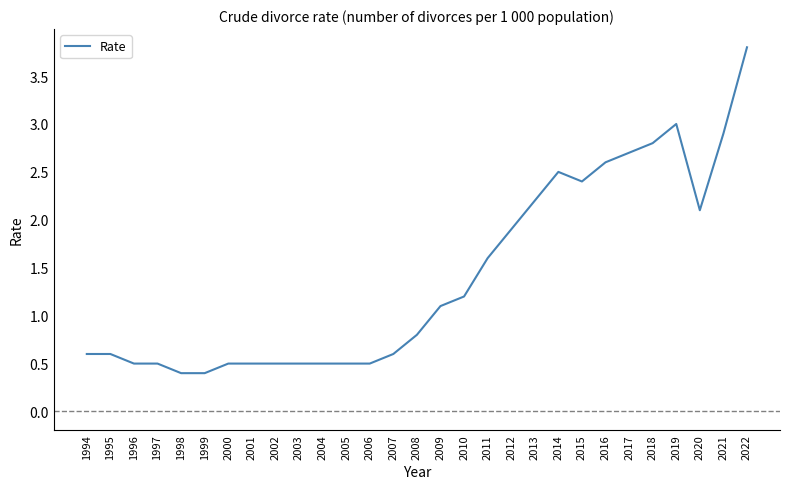

What is the maximum value shown in the chart?

3.8